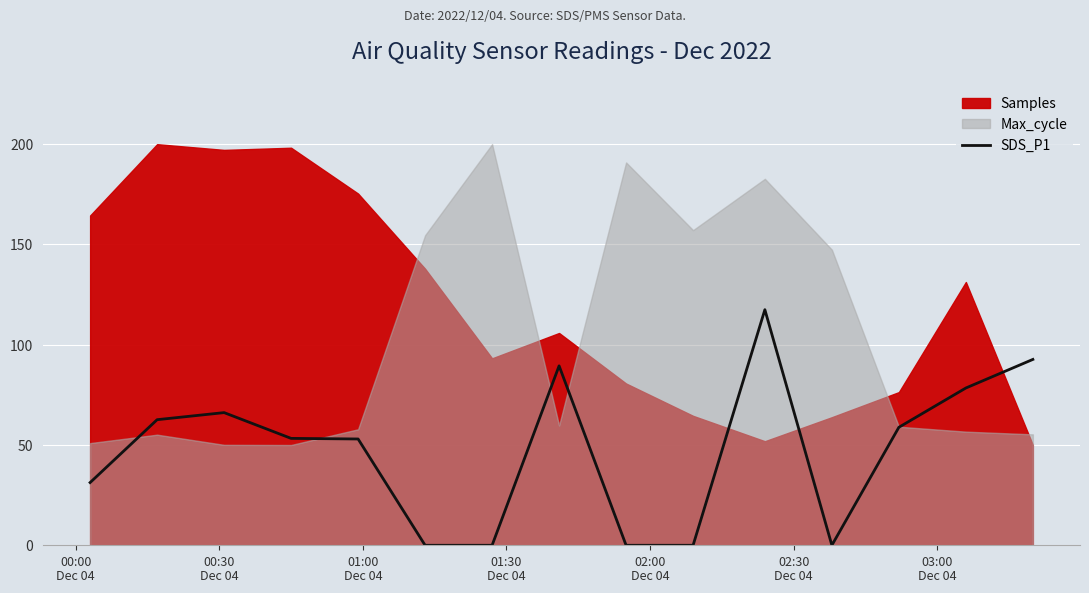

What is the value of the 14th point from the left?

78.4